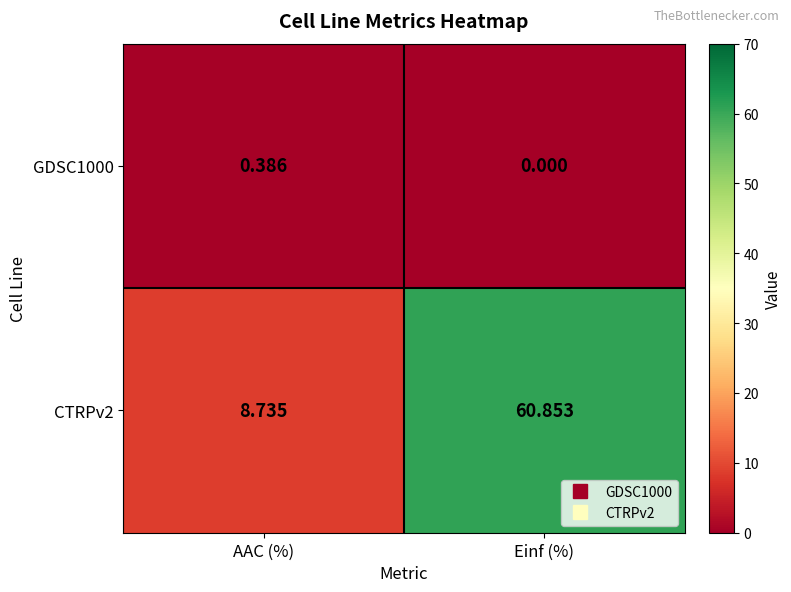

Which label corresponds to the smallest value in the chart?

Einf (%)